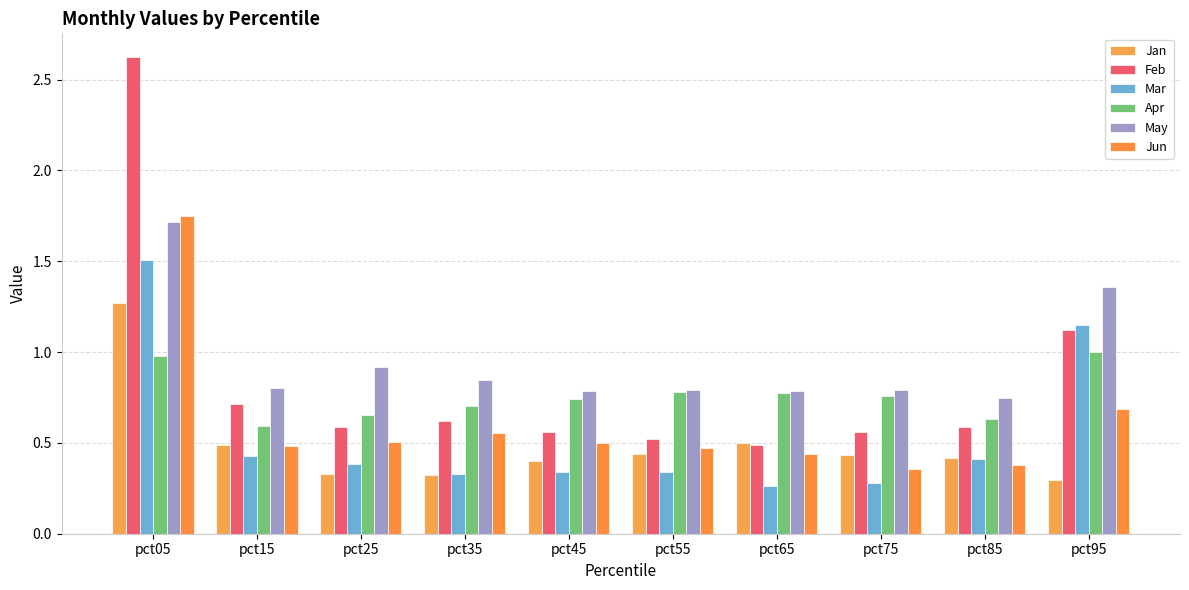

Rank the series by their maximum value, from highest to lowest.

Feb, Jun, May, Mar, Jan, Apr